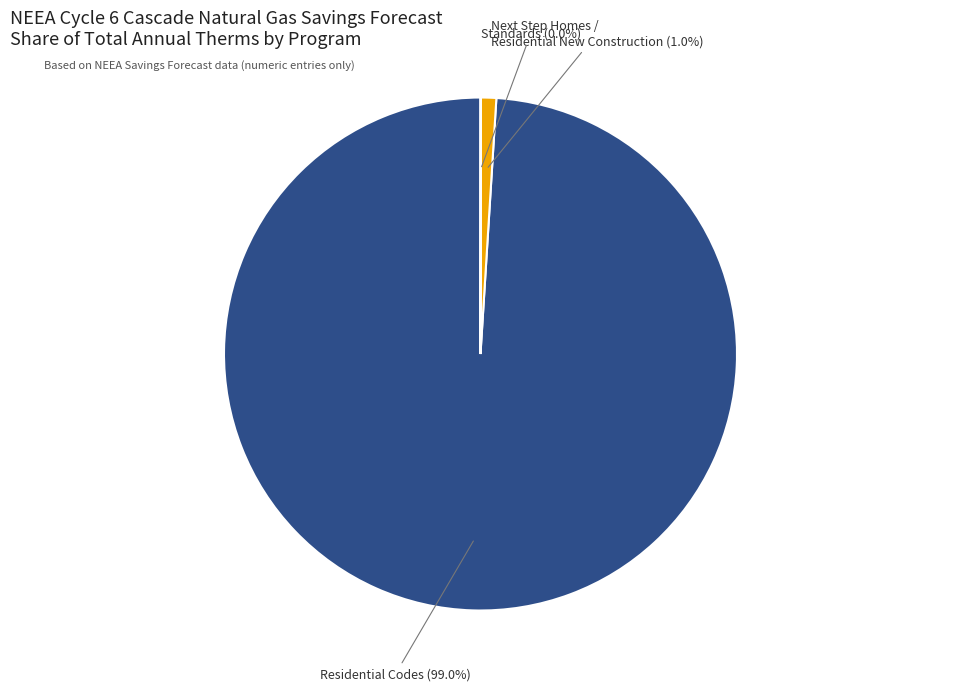

Is Residential Codes the majority of the pie?

Yes